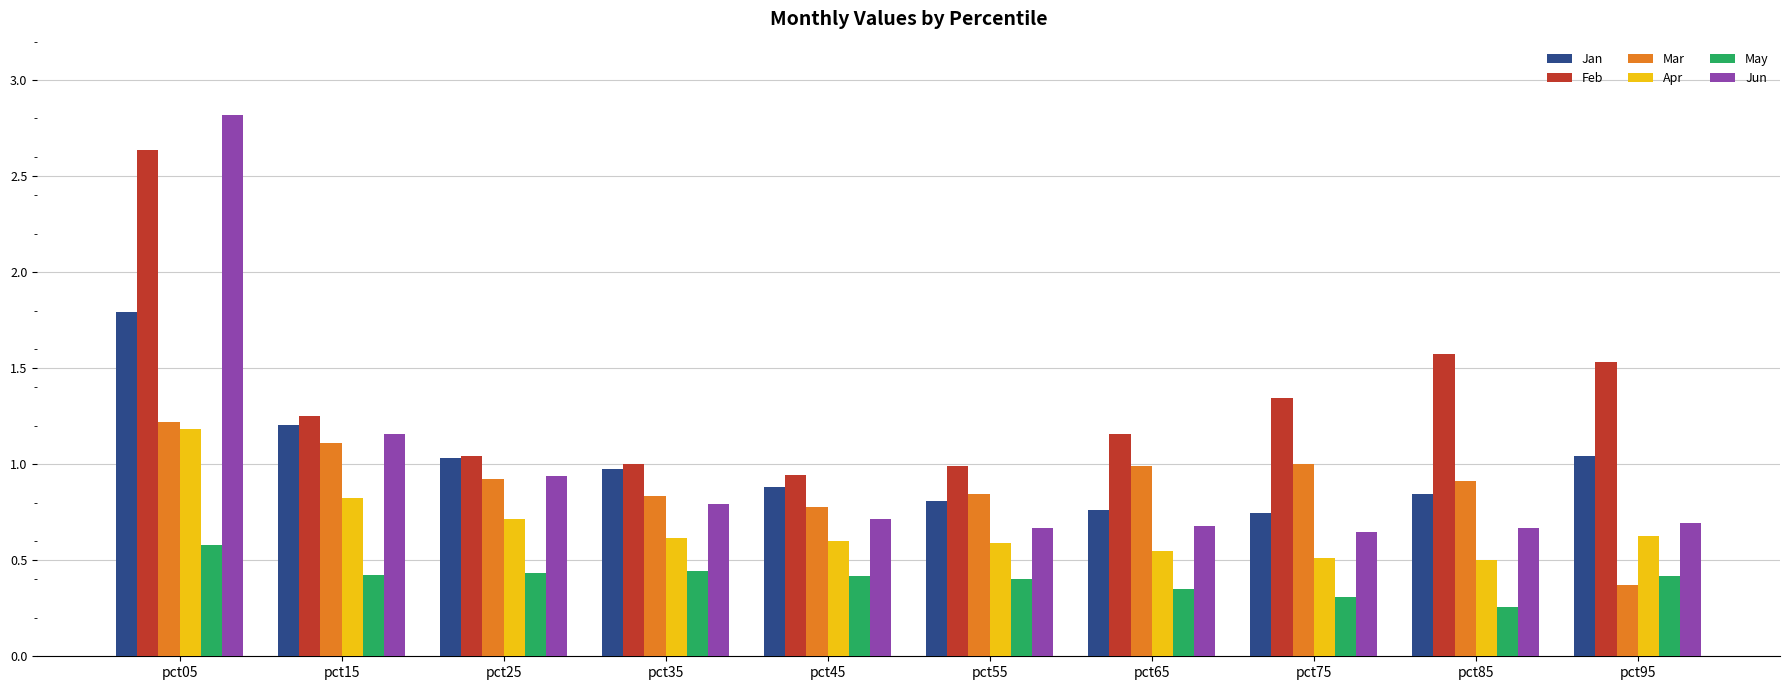

At which category does the chart reach its peak across all series?

pct05